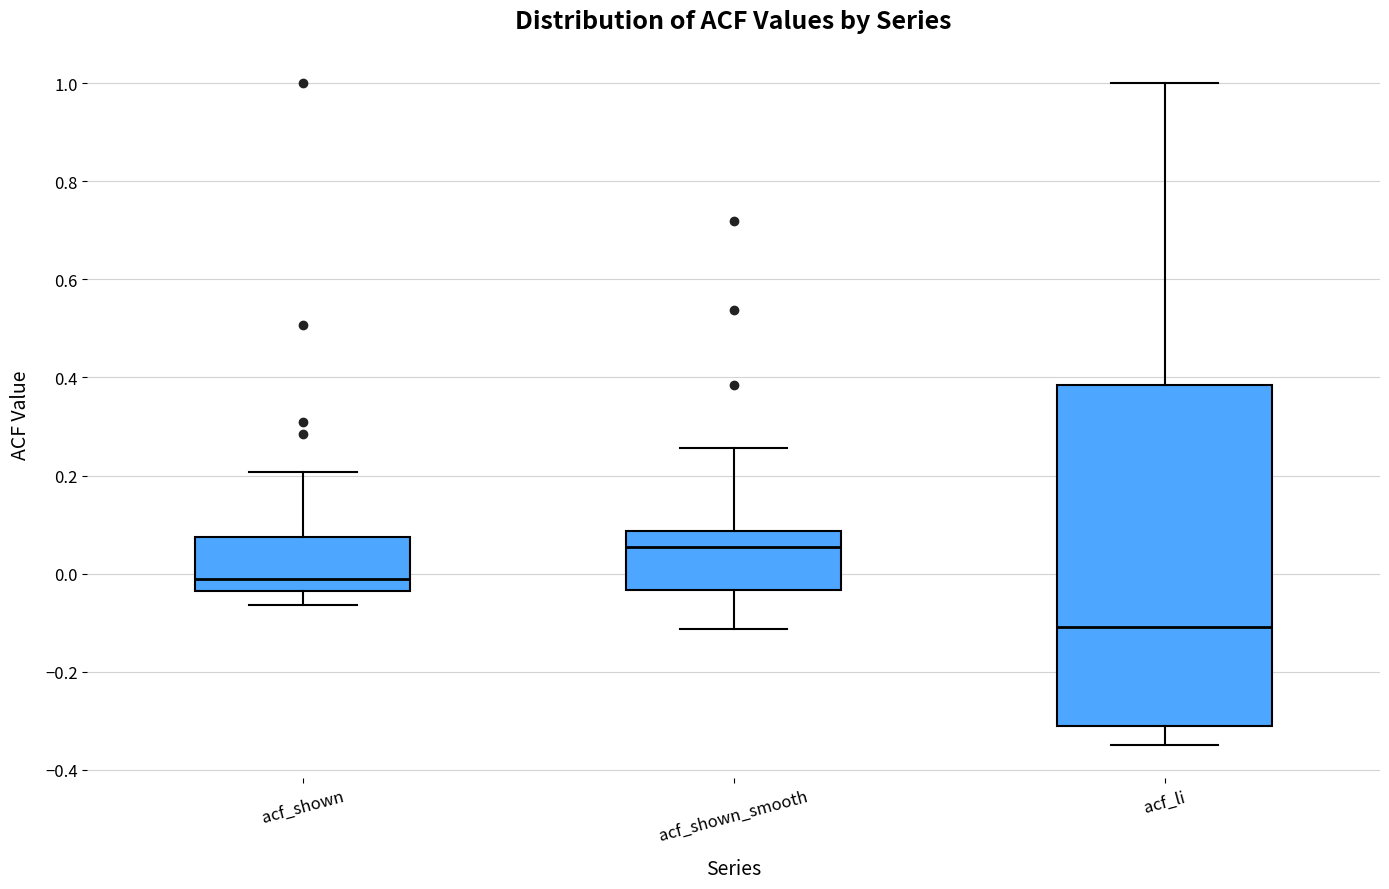

Which box's median line is the lowest?

acf_li